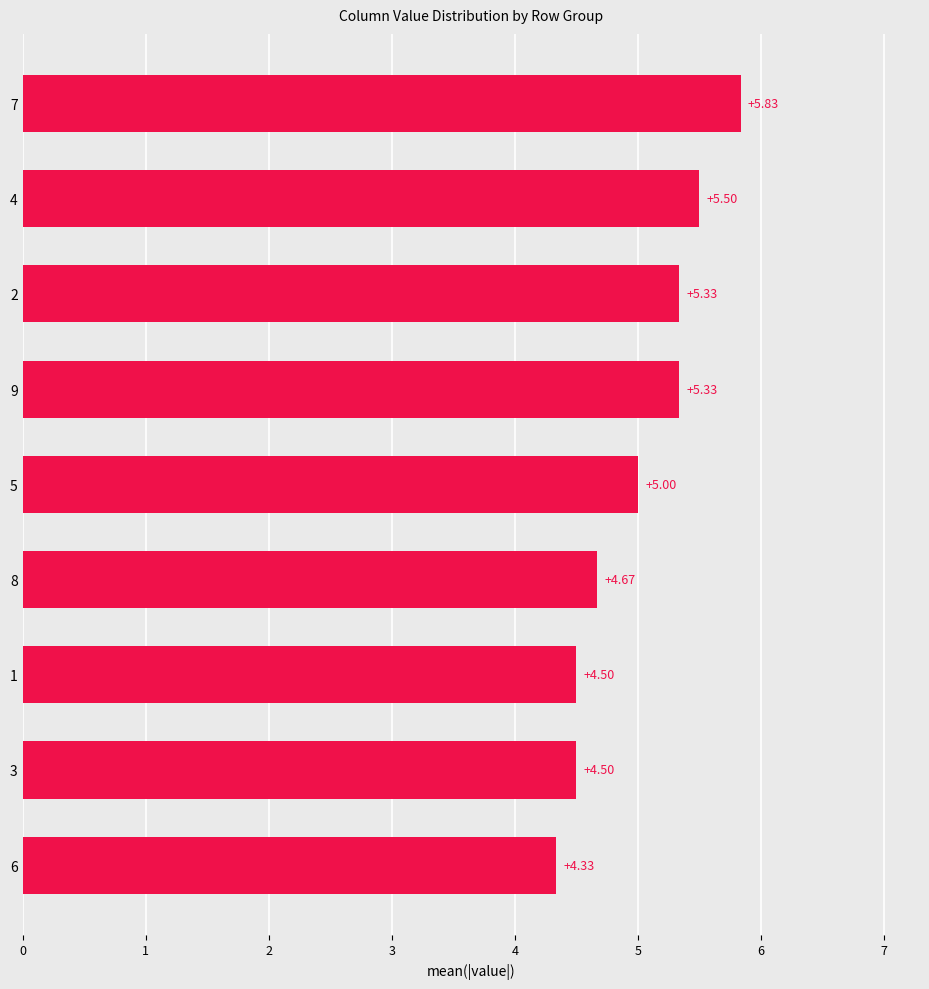

What is the difference between the second highest and minimum values?

1.2